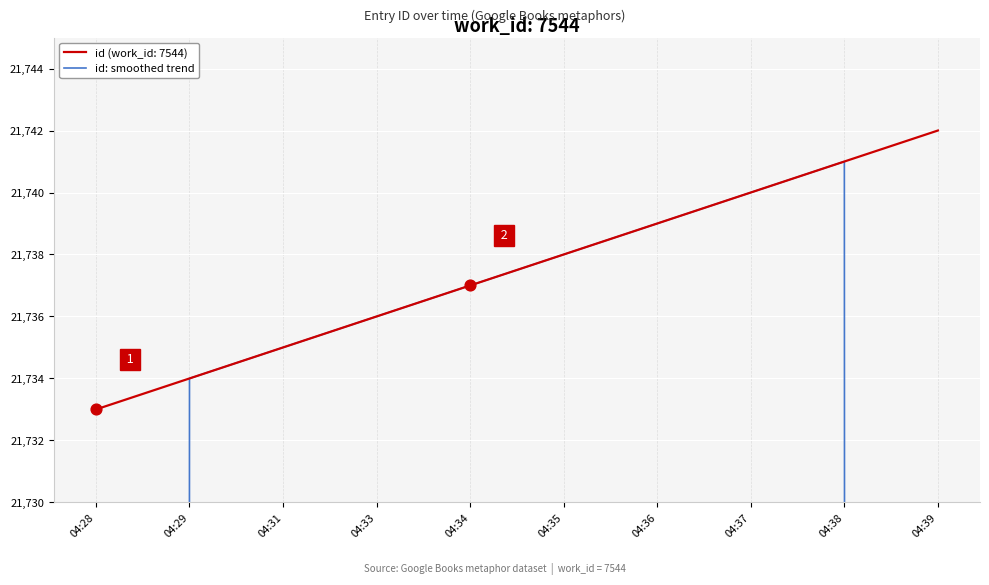

Between 04:39 and 04:38, which is larger?

04:38